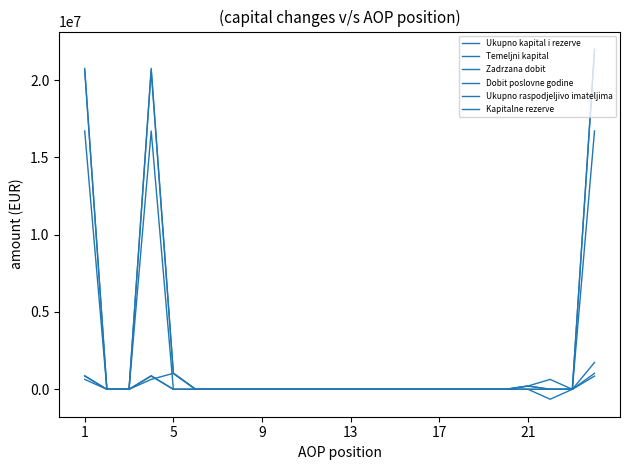

At which label does Temeljni kapital reach its peak?

1